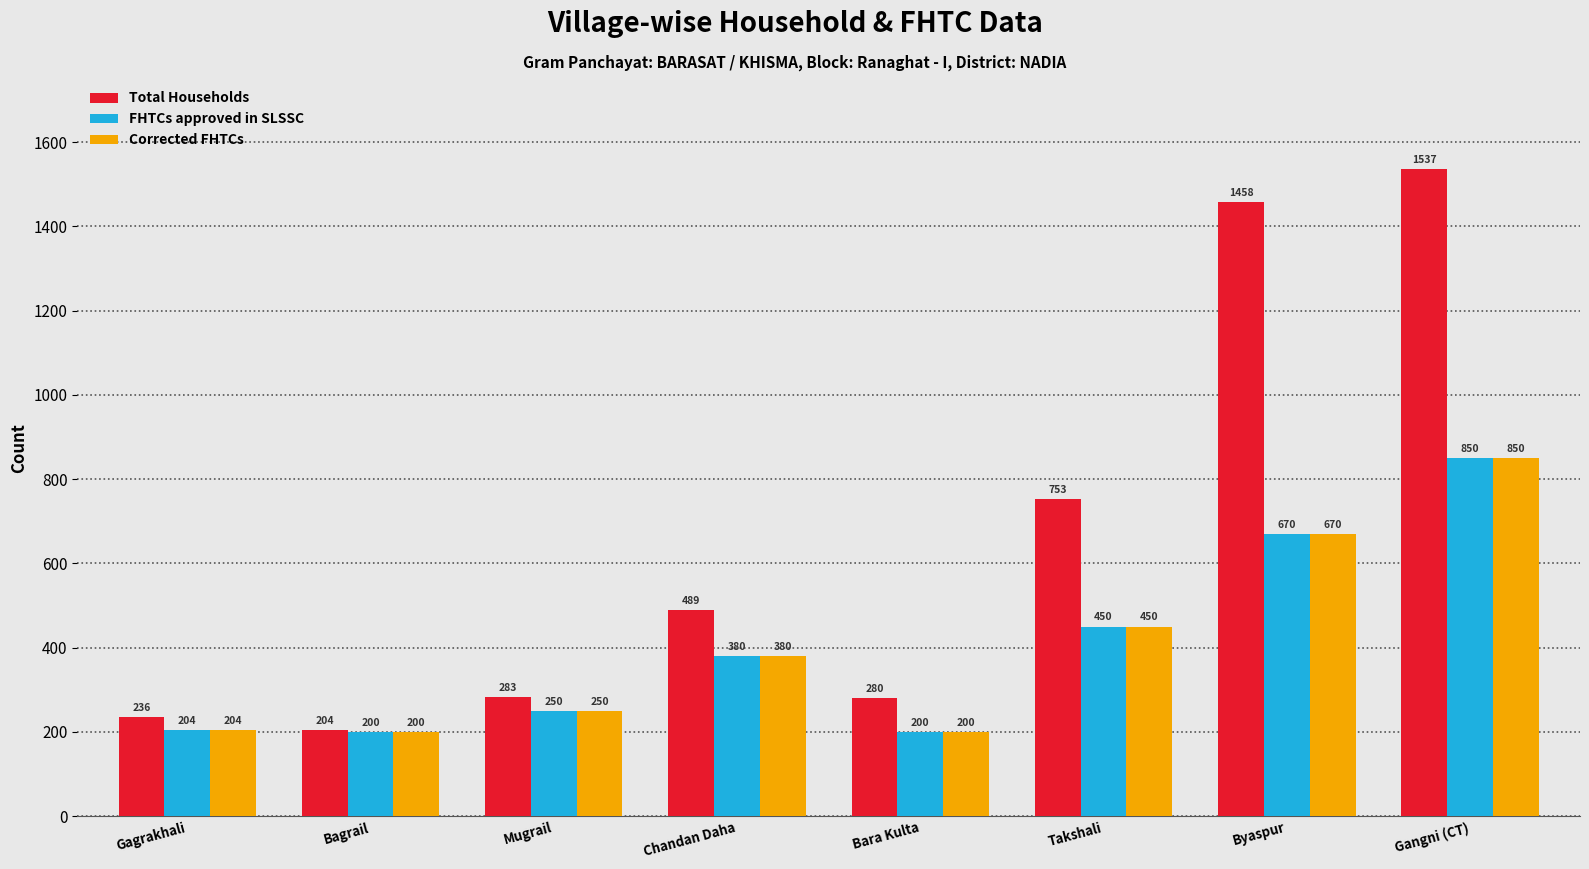

Is the value of FHTCs approved in SLSSC at Bagrail greater than the value of Corrected FHTCs at Mugrail?

No